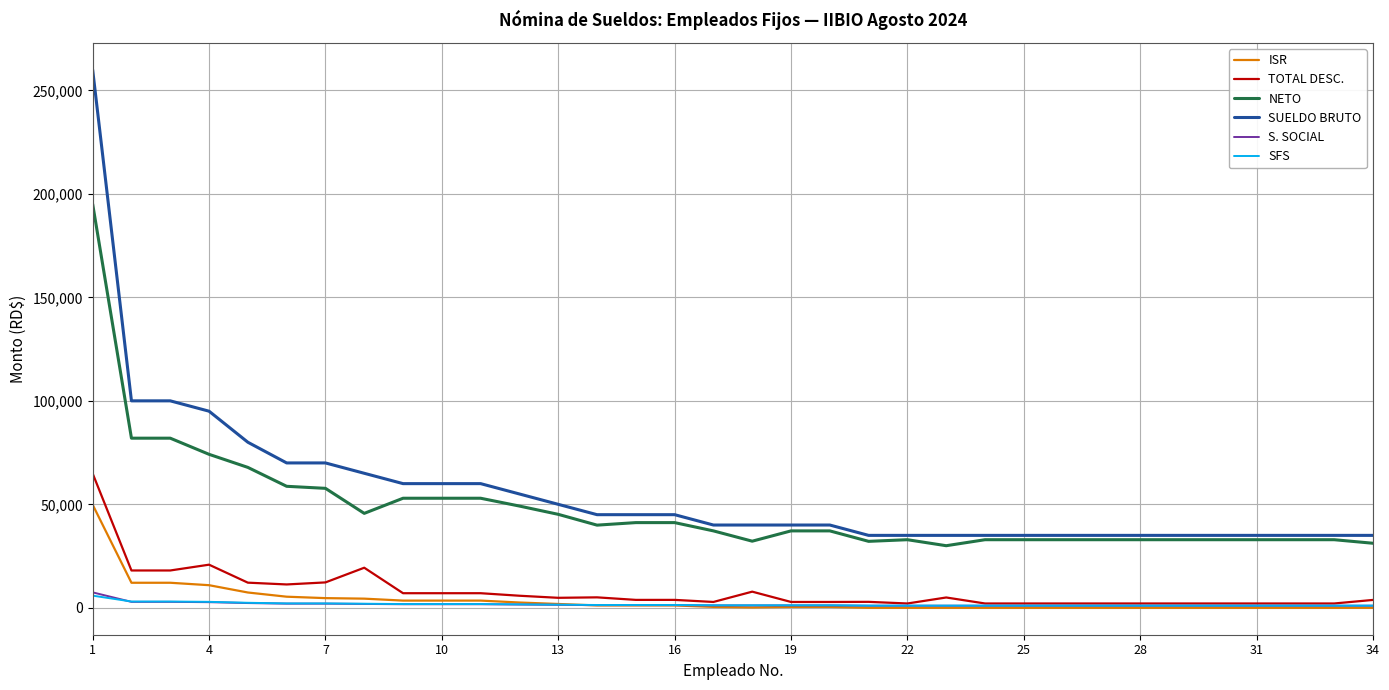

Which series has the largest range (max minus min)?

SUELDO BRUTO